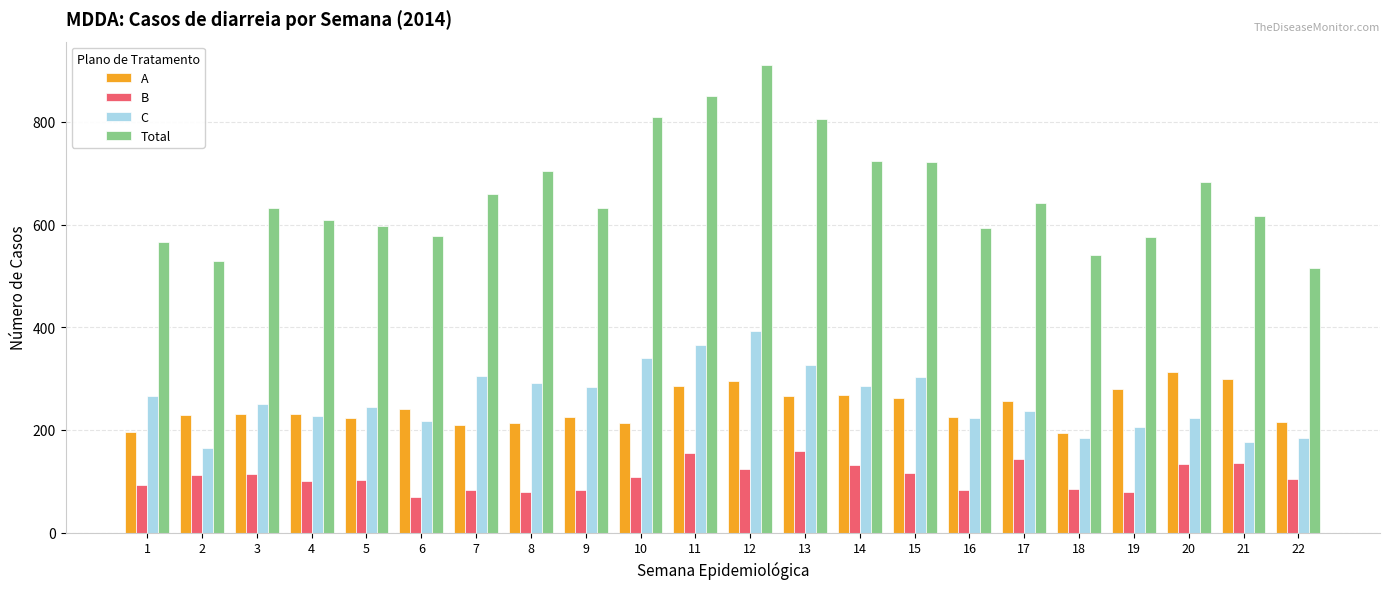

Which series has the widest spread of values?

Total